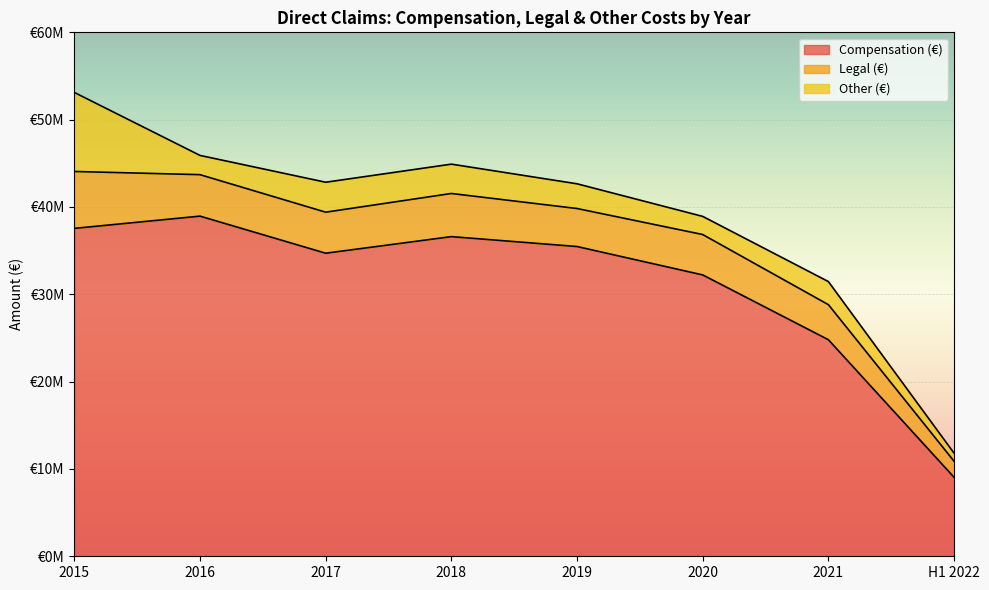

In Legal (€), how many points are higher than both neighbors (excluding endpoints)?

2